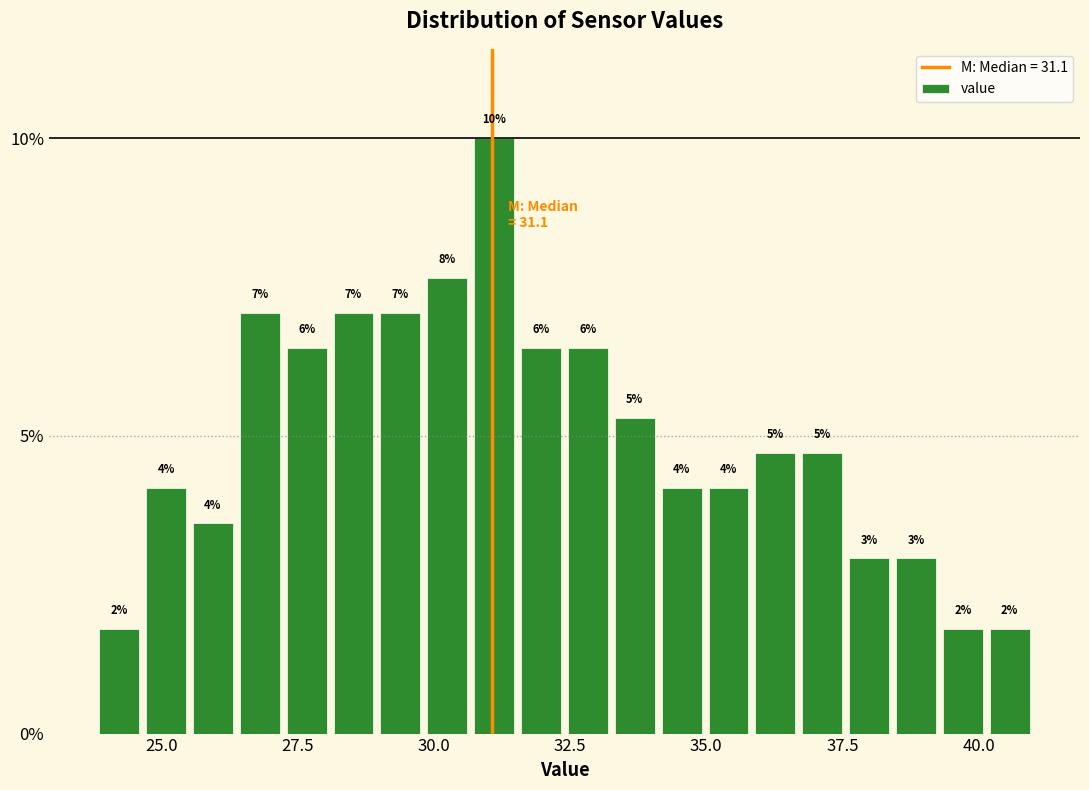

Read against the x-axis, roughly where is the centre of the tallest bar?

31.0